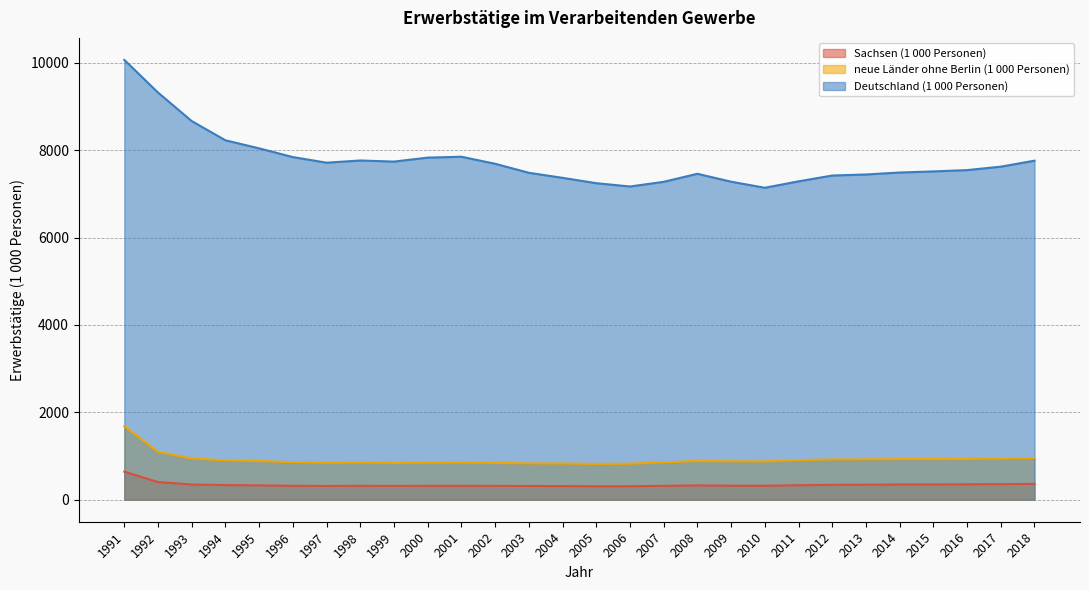

True or false: neue Länder ohne Berlin (1 000 Personen) and Sachsen (1 000 Personen) cross at least once.

False